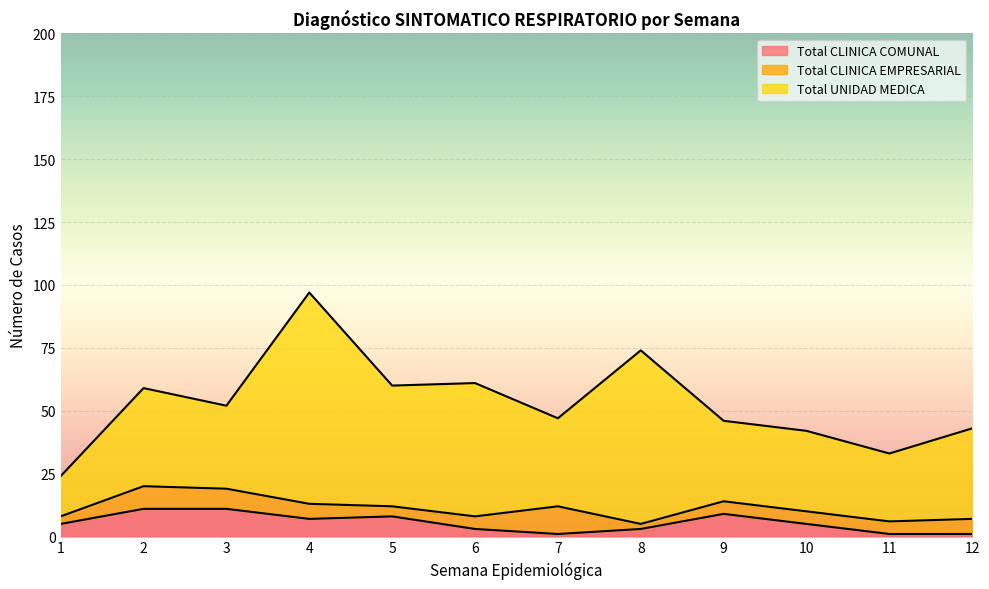

True or false: Total UNIDAD MEDICA has more than 0 interior local peaks.

True